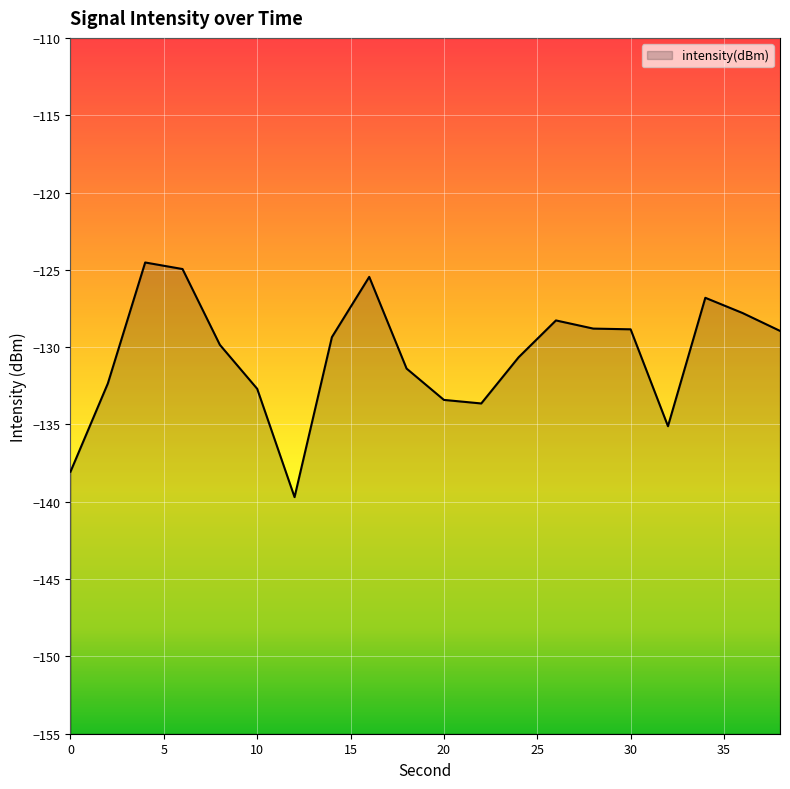

How many values are below -129?

11